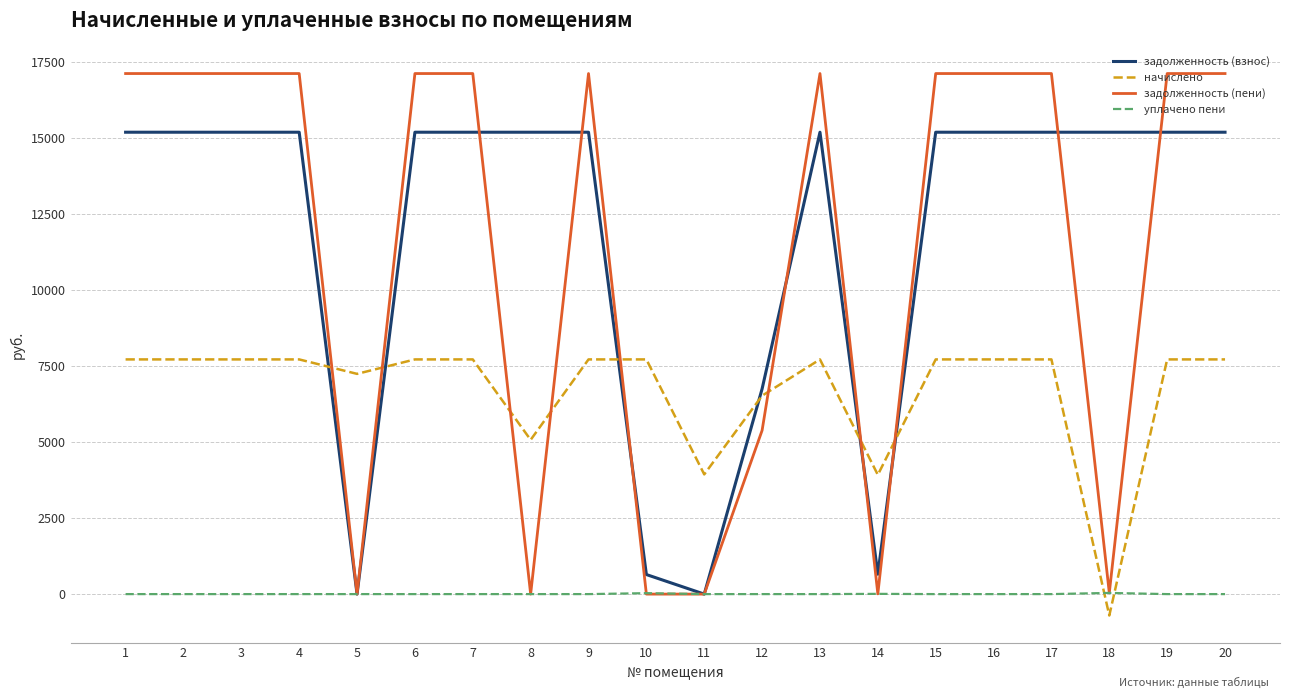

Which series has the widest spread of values?

задолженность (пени)